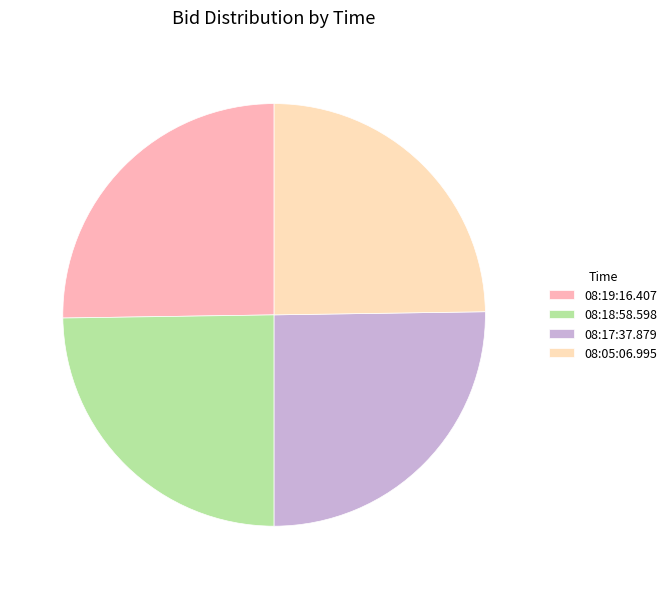

Is it true that 08:19:16.407 is 37% of the pie?

False